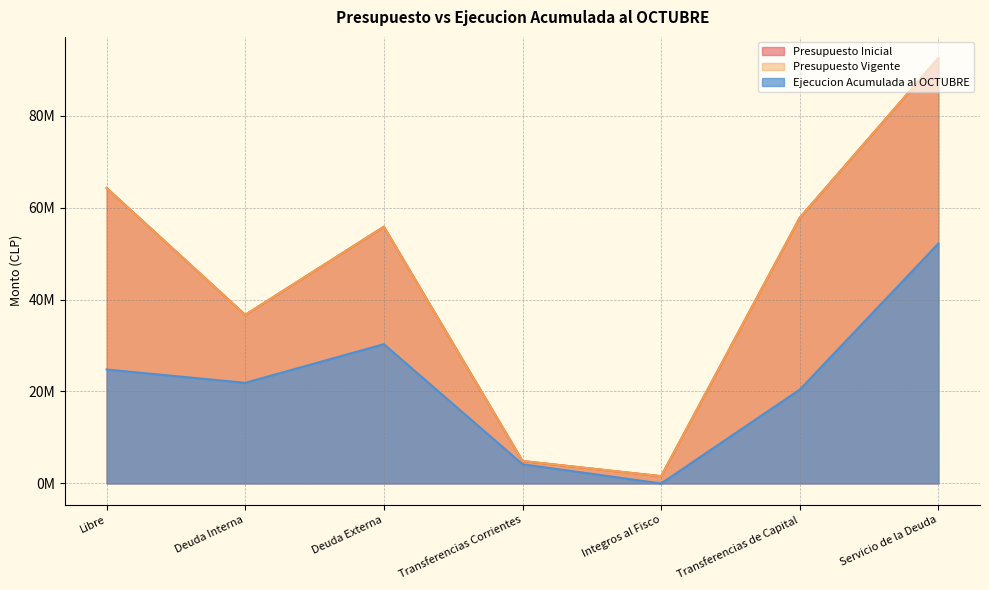

What position from the right is Transferencias Corrientes?

4